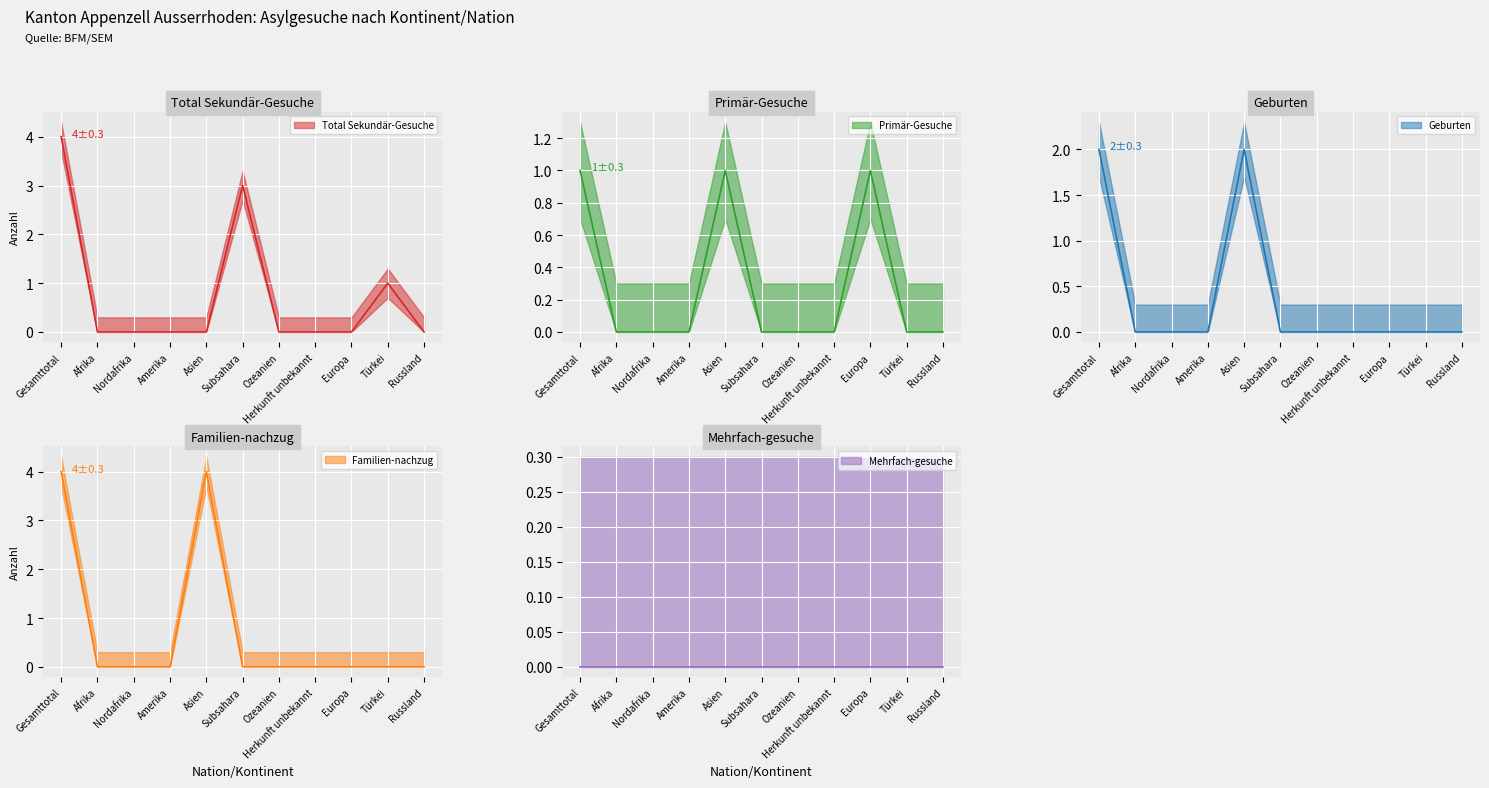

At how many categories does at least one series exceed 0?

5